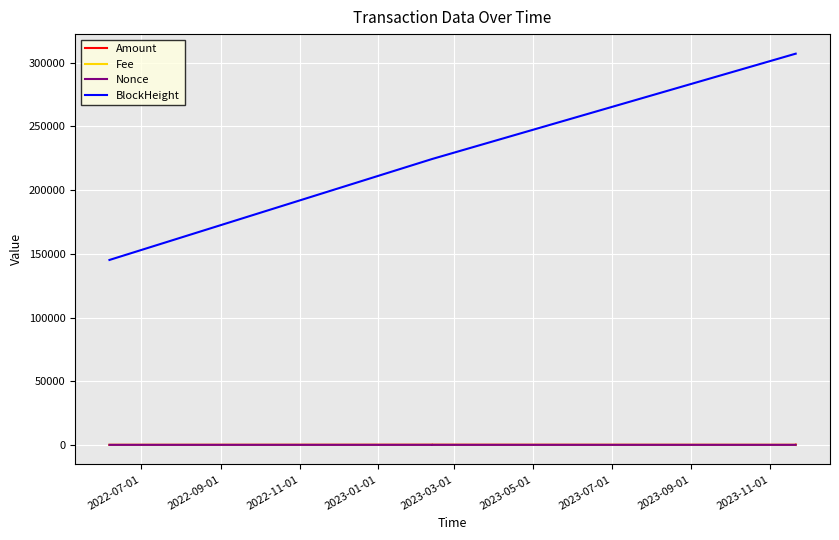

Which series has the widest spread of values?

BlockHeight